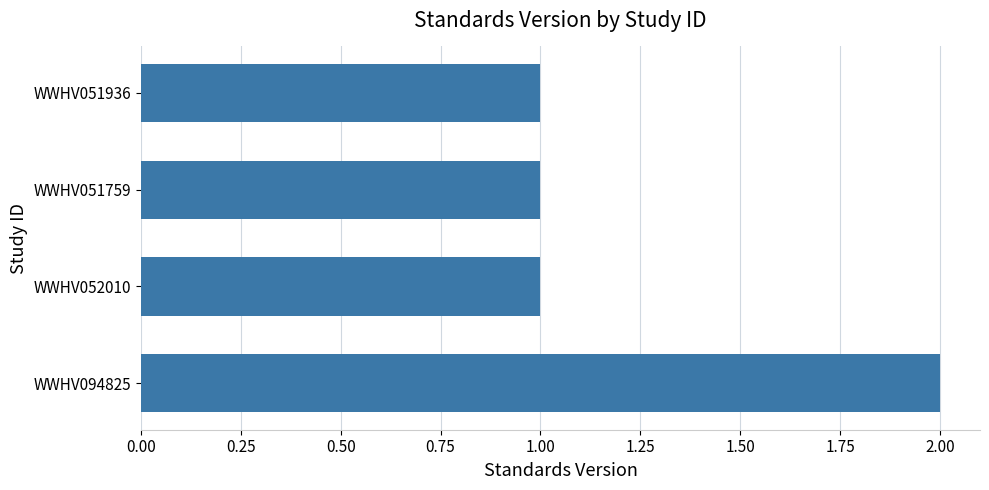

Does the chart contain stacked bars?

No